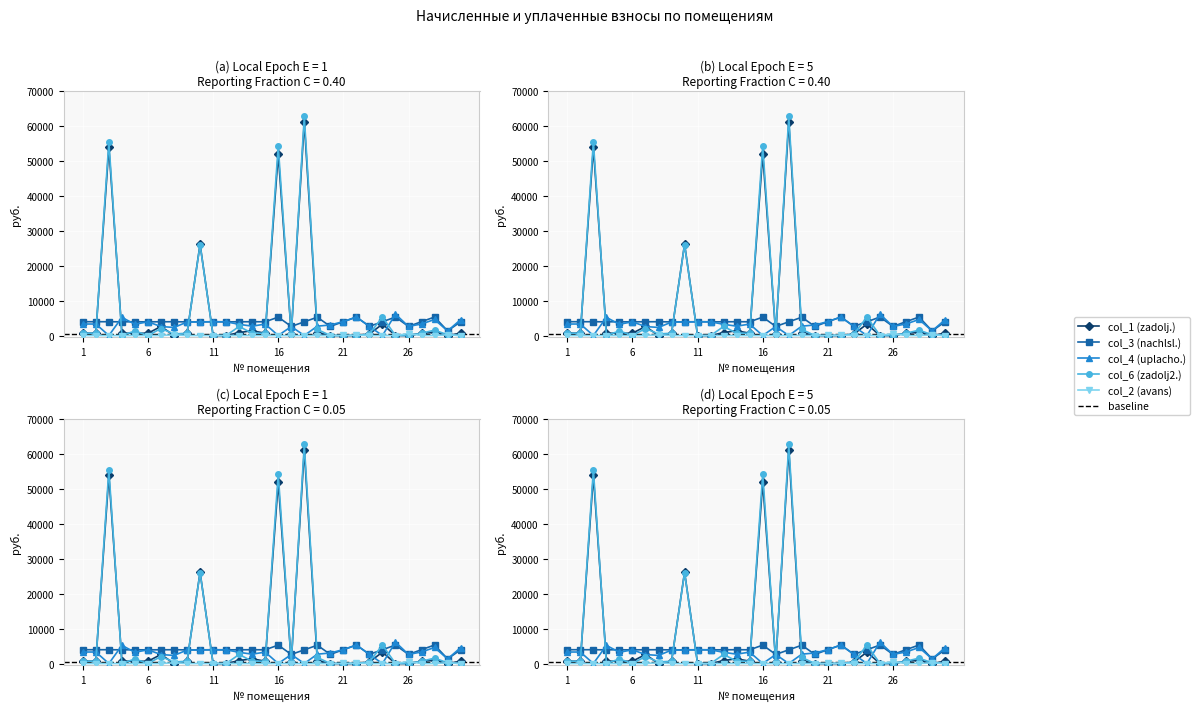

Rank the series by their maximum value, from highest to lowest.

zadoljennost_2 (col_6), zadoljennost (col_1), uplacheno (col_4), nachisleno (col_3), avans (col_2)